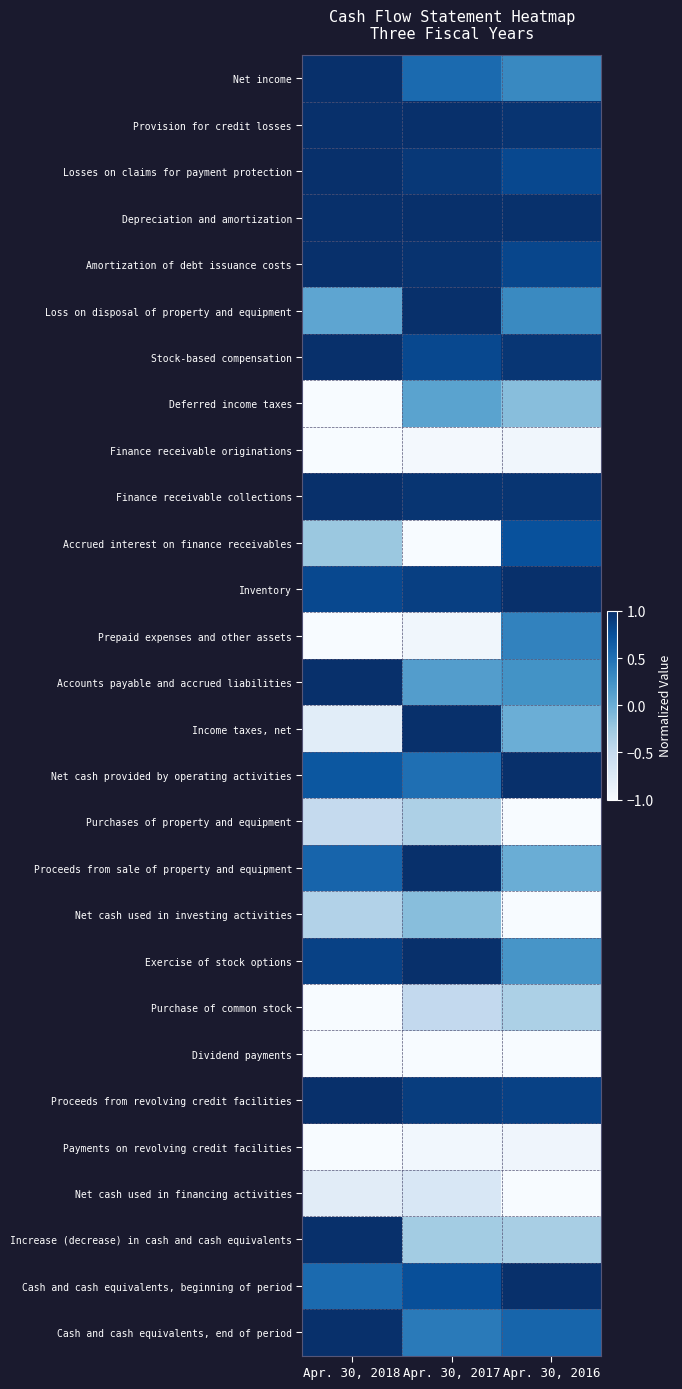

Which series has the largest total across all categories?

Depreciation and amortization